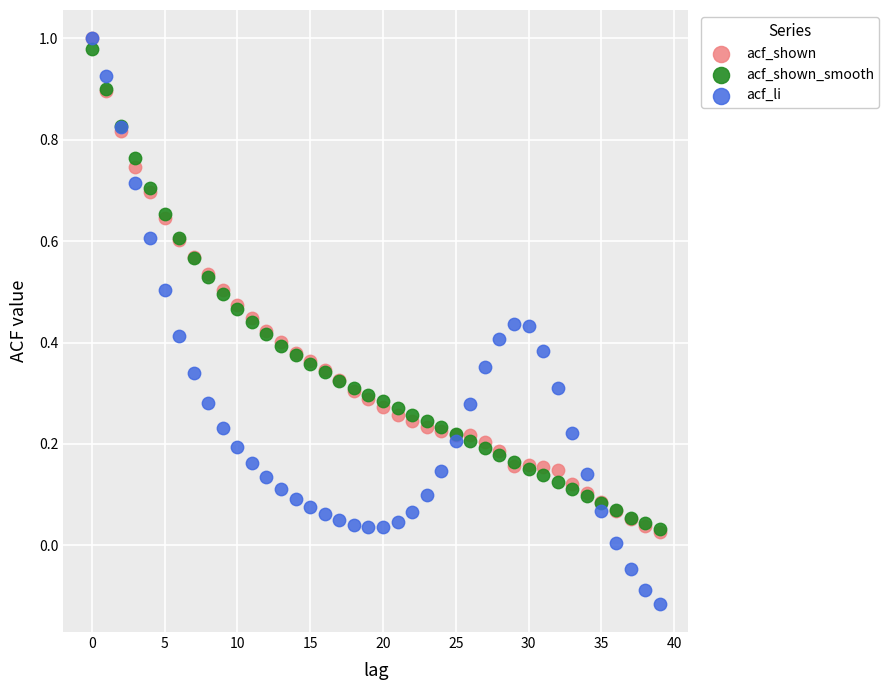

What are all the series names shown in the legend?

acf_shown, acf_shown_smooth, acf_li